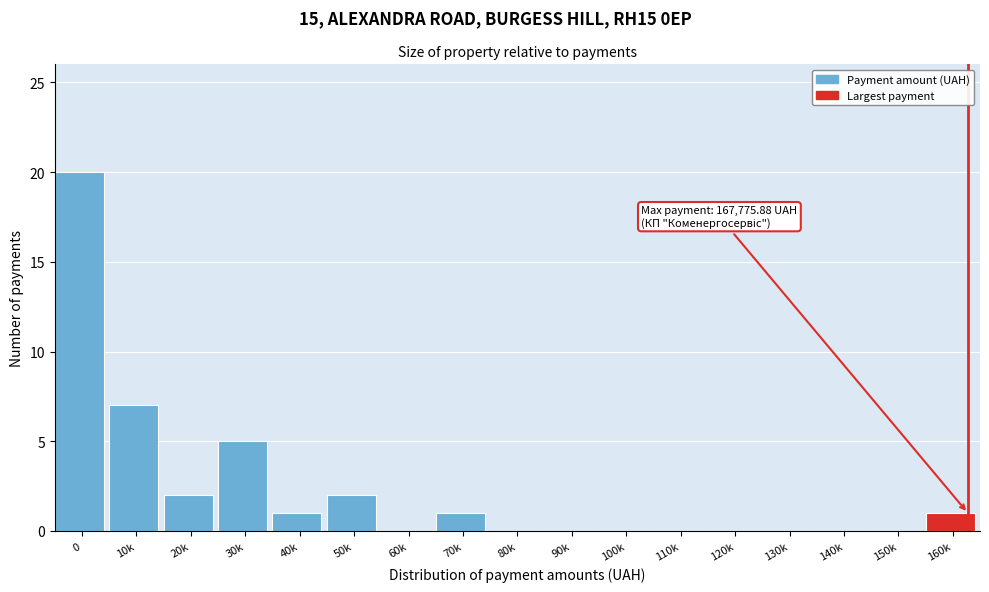

Reading left to right, transcribe all the data shown in this chart.

0=20	10k=7	20k=2	30k=5	40k=1	50k=2	60k=0	70k=1	80k=0	90k=0	100k=0	110k=0	120k=0	130k=0	140k=0	150k=0	160k=1